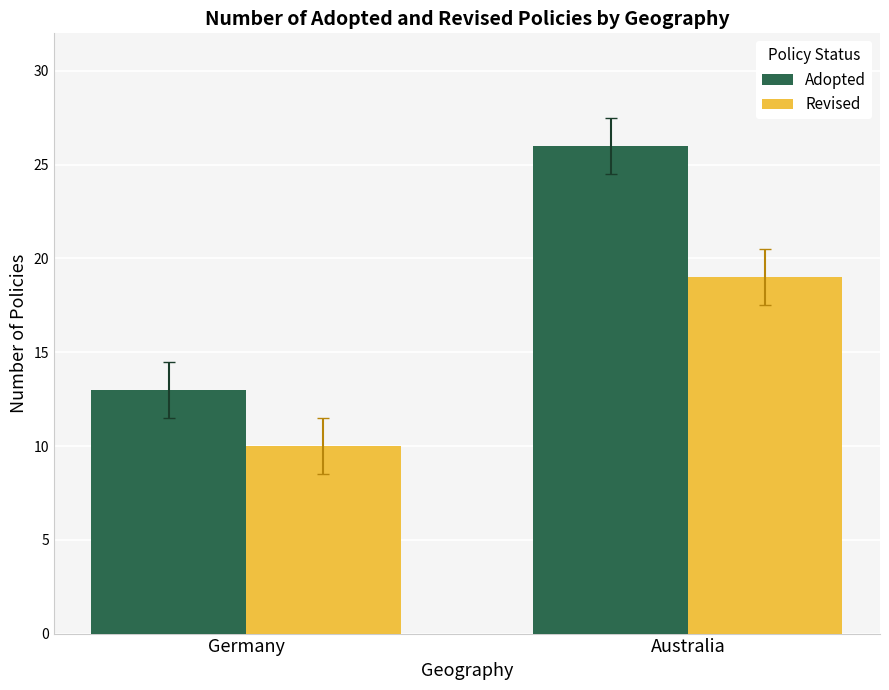

How many bars are there in total?

4